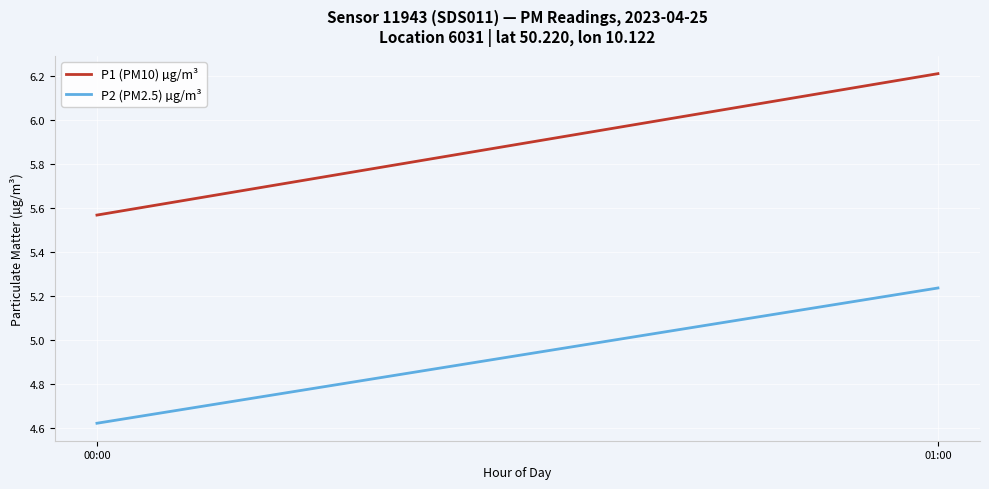

The P1 (PM10) µg/m³ series shows 6.2 at 01:00. True or false?

True